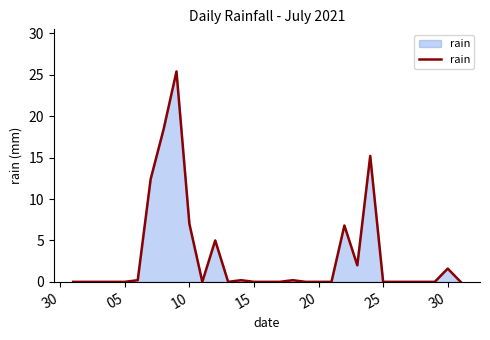

Reading right to left, what are all the values shown in this chart?

0.0	1.6	0.0	0.0	0.0	0.0	0.0	15.2	2.0	6.8	0.0	0.0	0.0	0.2	0.0	0.0	0.0	0.2	0.0	5.0	0.0	7.0	25.4	18.4	12.4	0.2	0.0	0.0	0.0	0.0	0.0